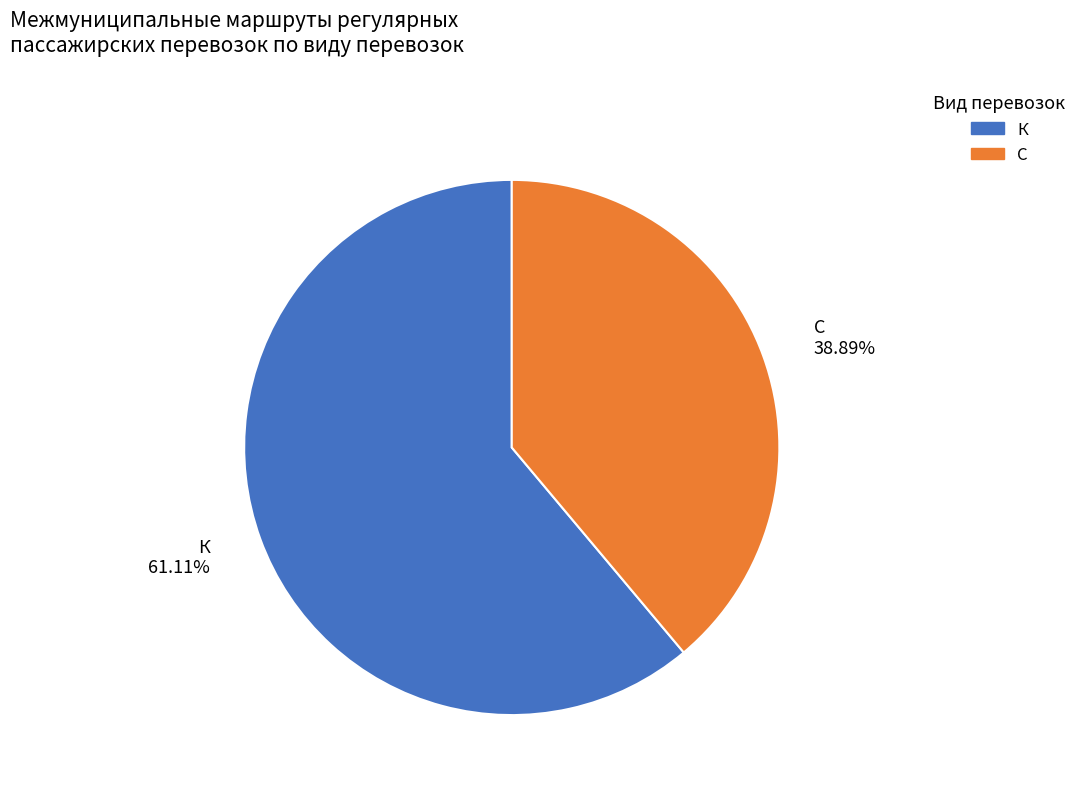

Is К the majority of the pie?

Yes